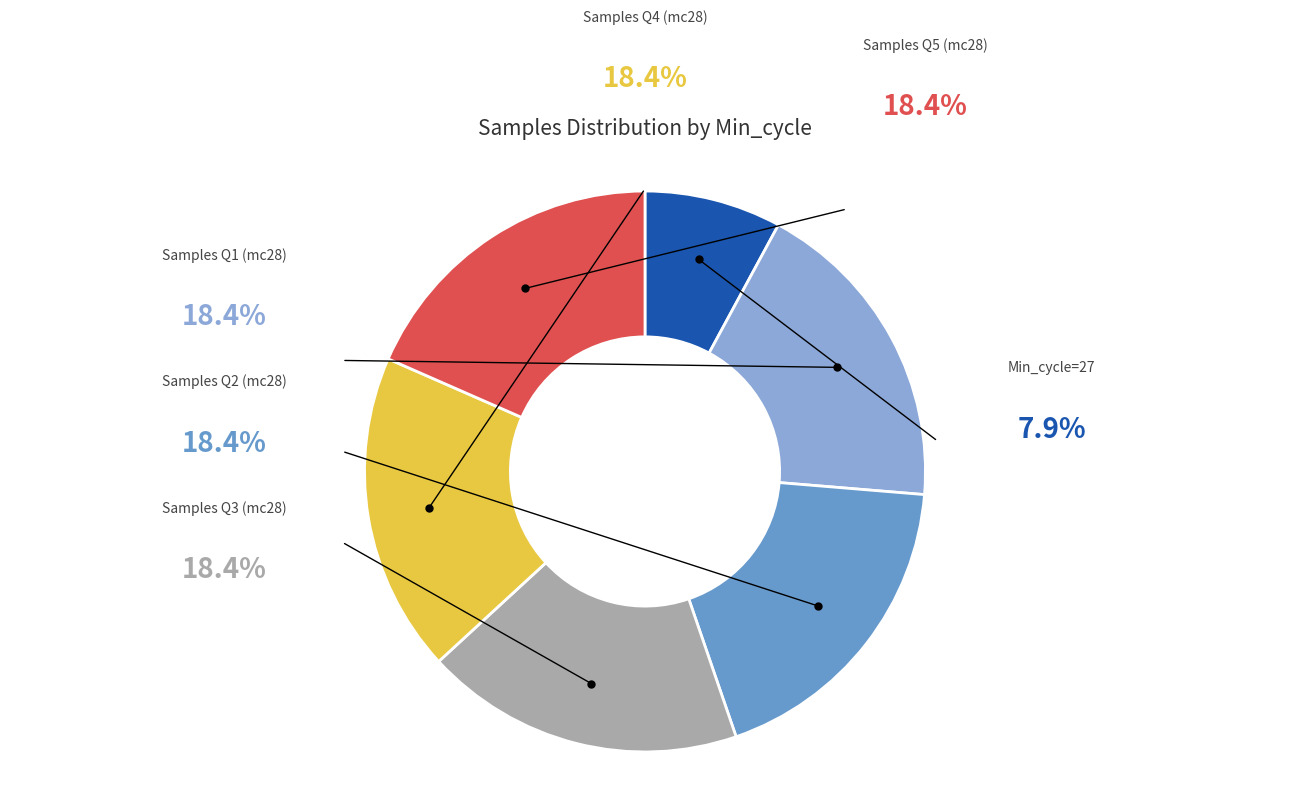

Does any single category account for the majority?

No